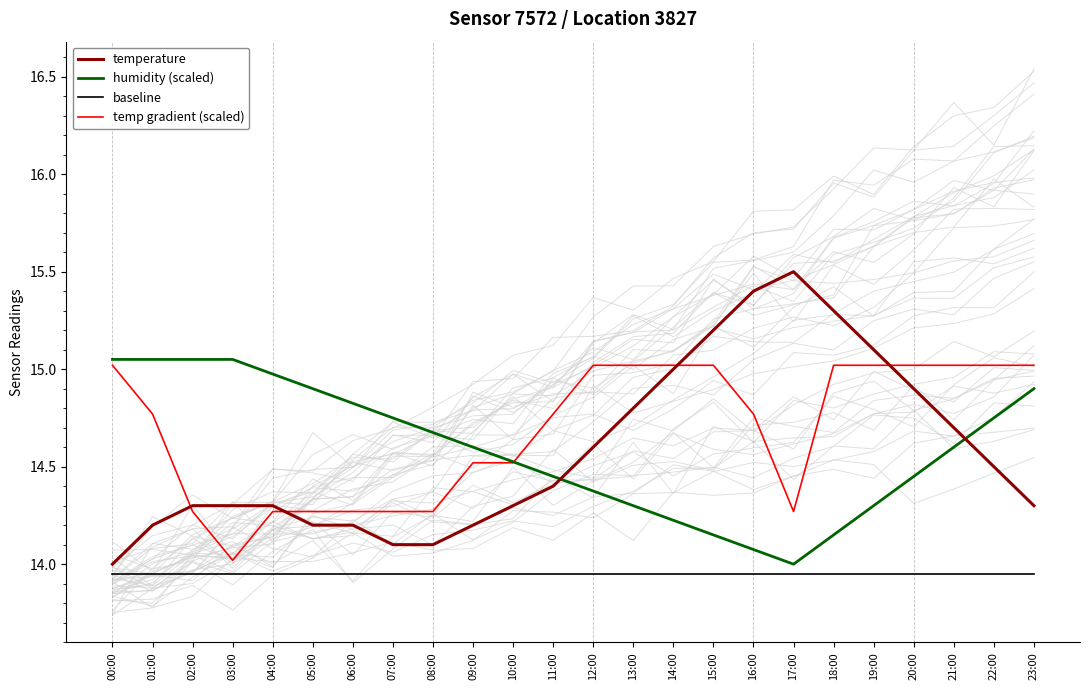

Rank the series at 00:00 from highest to lowest value.

humidity (scaled), temp gradient (scaled), temperature, baseline